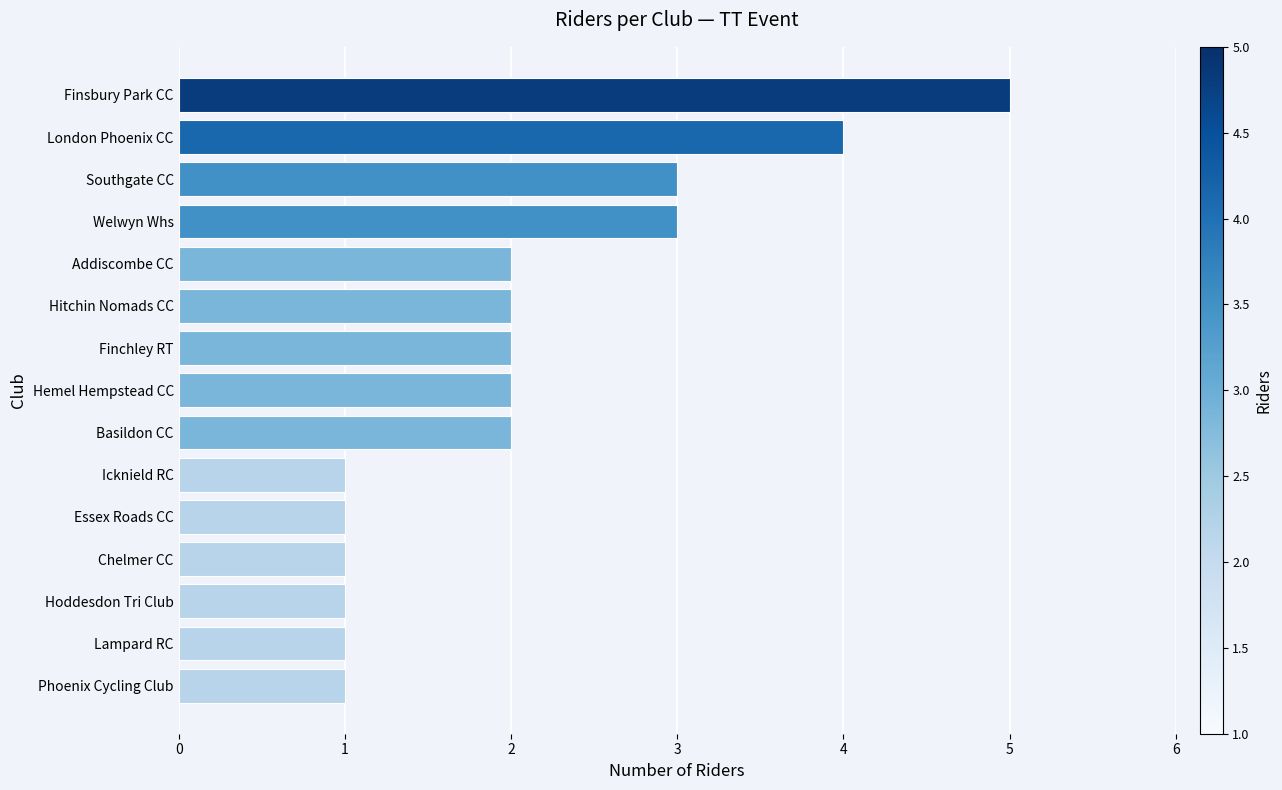

Is it true that the value at Hemel Hempstead CC is 3?

False